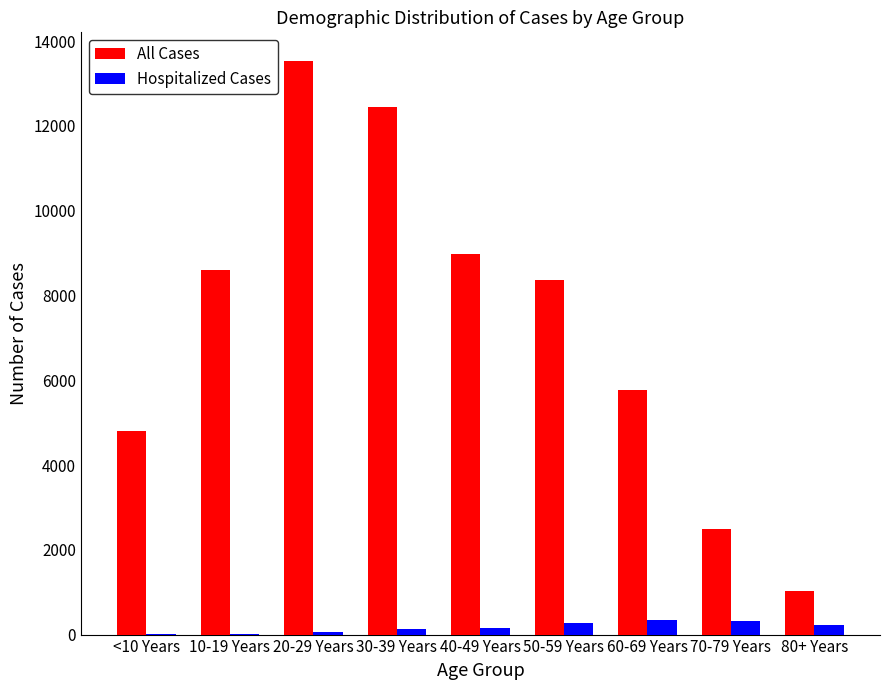

What is the maximum value shown in the chart?

13531